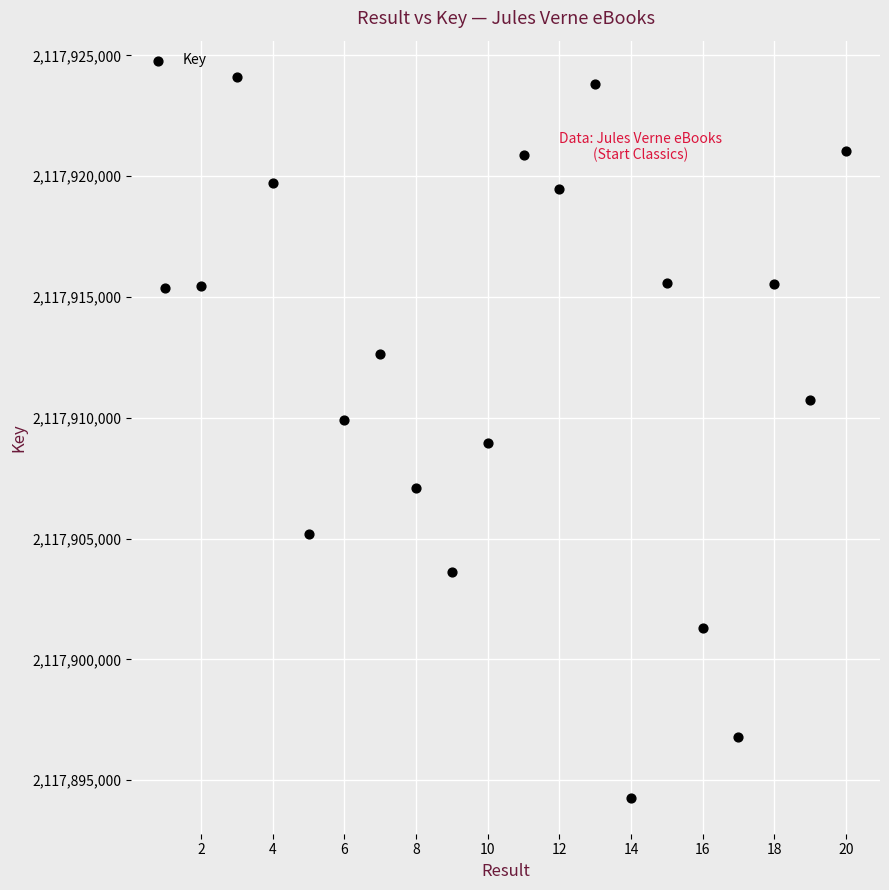

What is the range of Y values (max minus min)?

29840